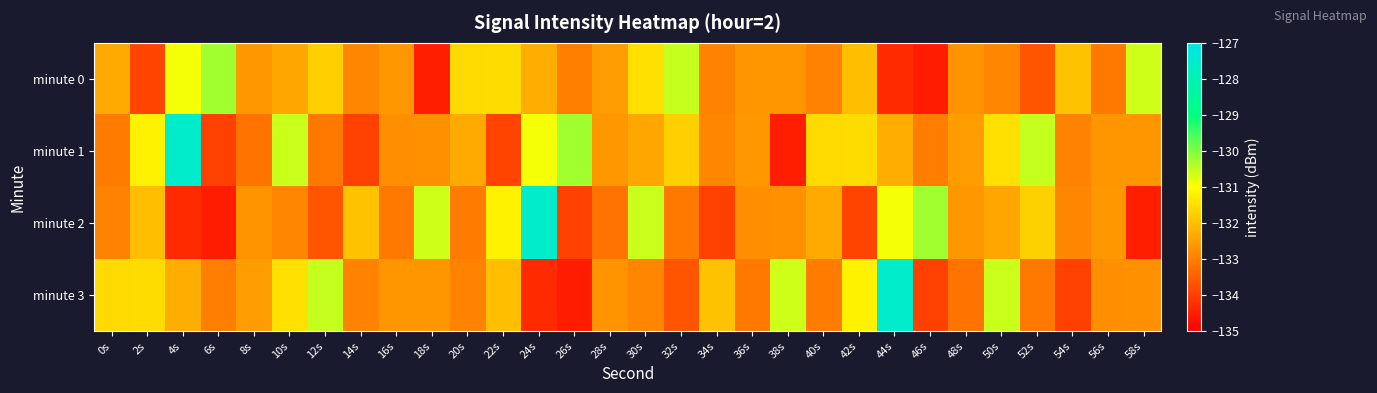

At how many categories does at least one series exceed -132?

24